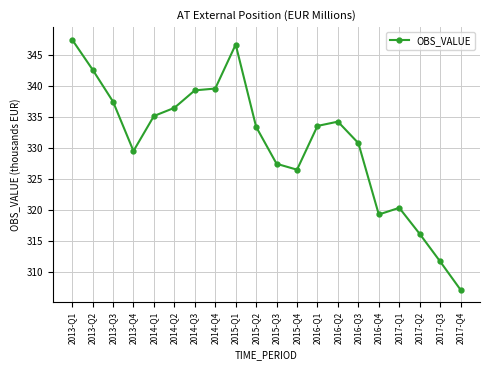

What is the change in value from 2014-Q1 to 2015-Q4?

-8.7